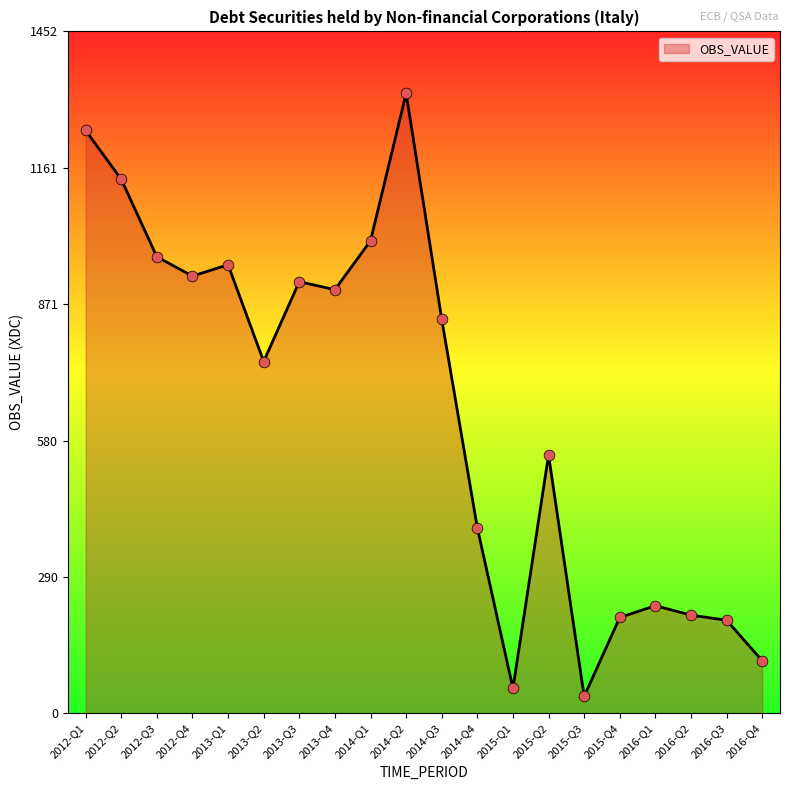

Approximately how many times larger is the value at 2016-Q1 compared to 2012-Q3?

0.2